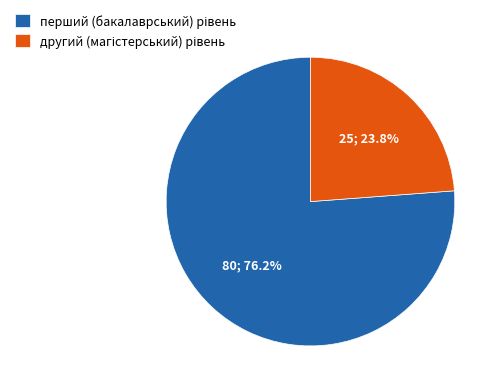

Is there a majority slice in this chart?

Yes